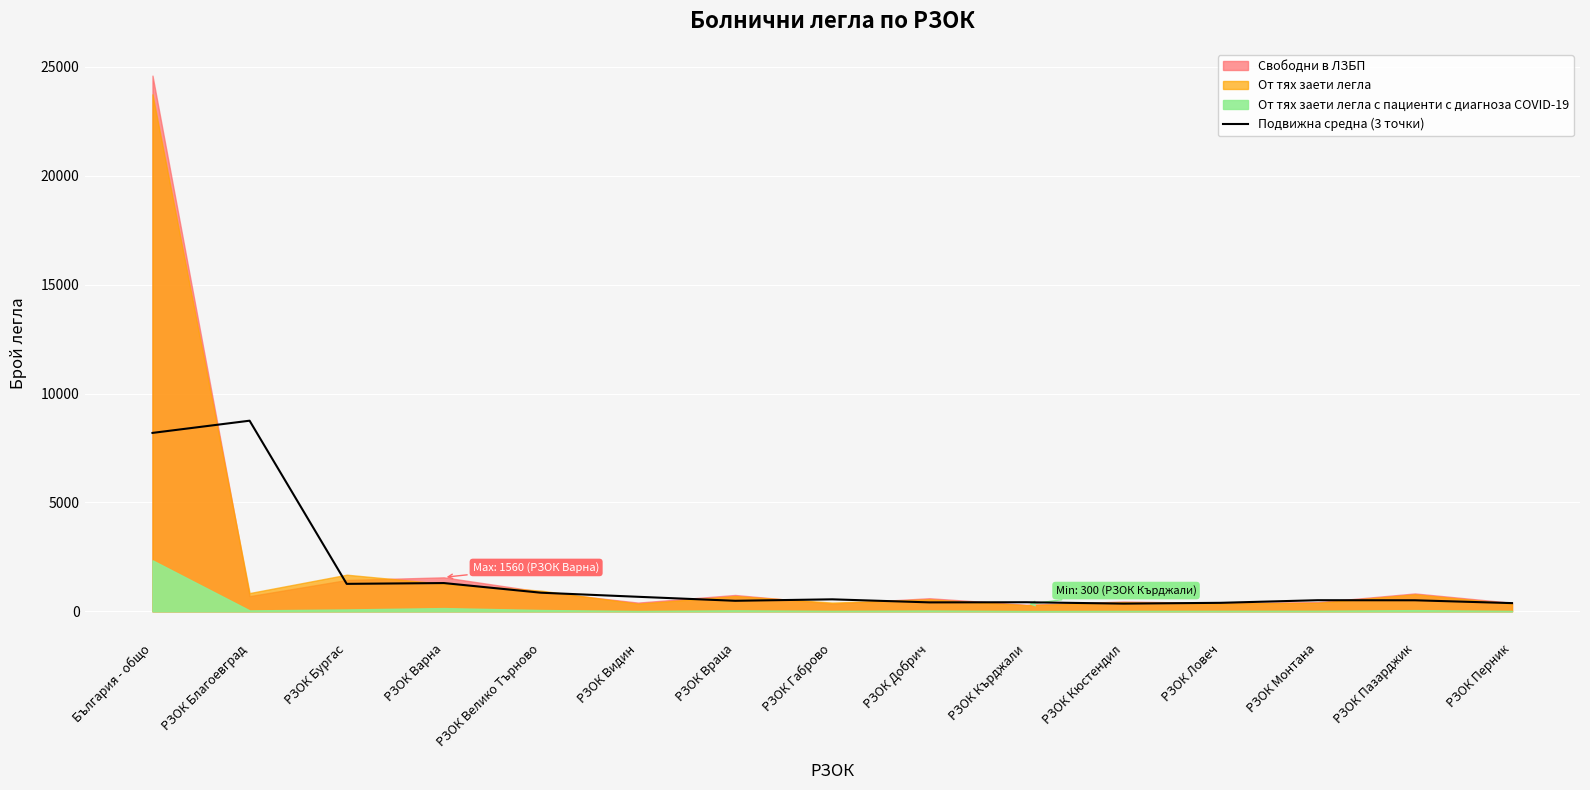

What is the approximate value at РЗОК Ловеч?

390.0